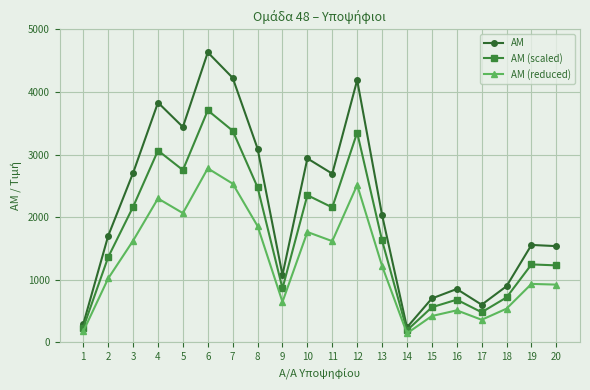

What is the value of the ΑΜ (scaled) point at the 10th from the left?

2350.4